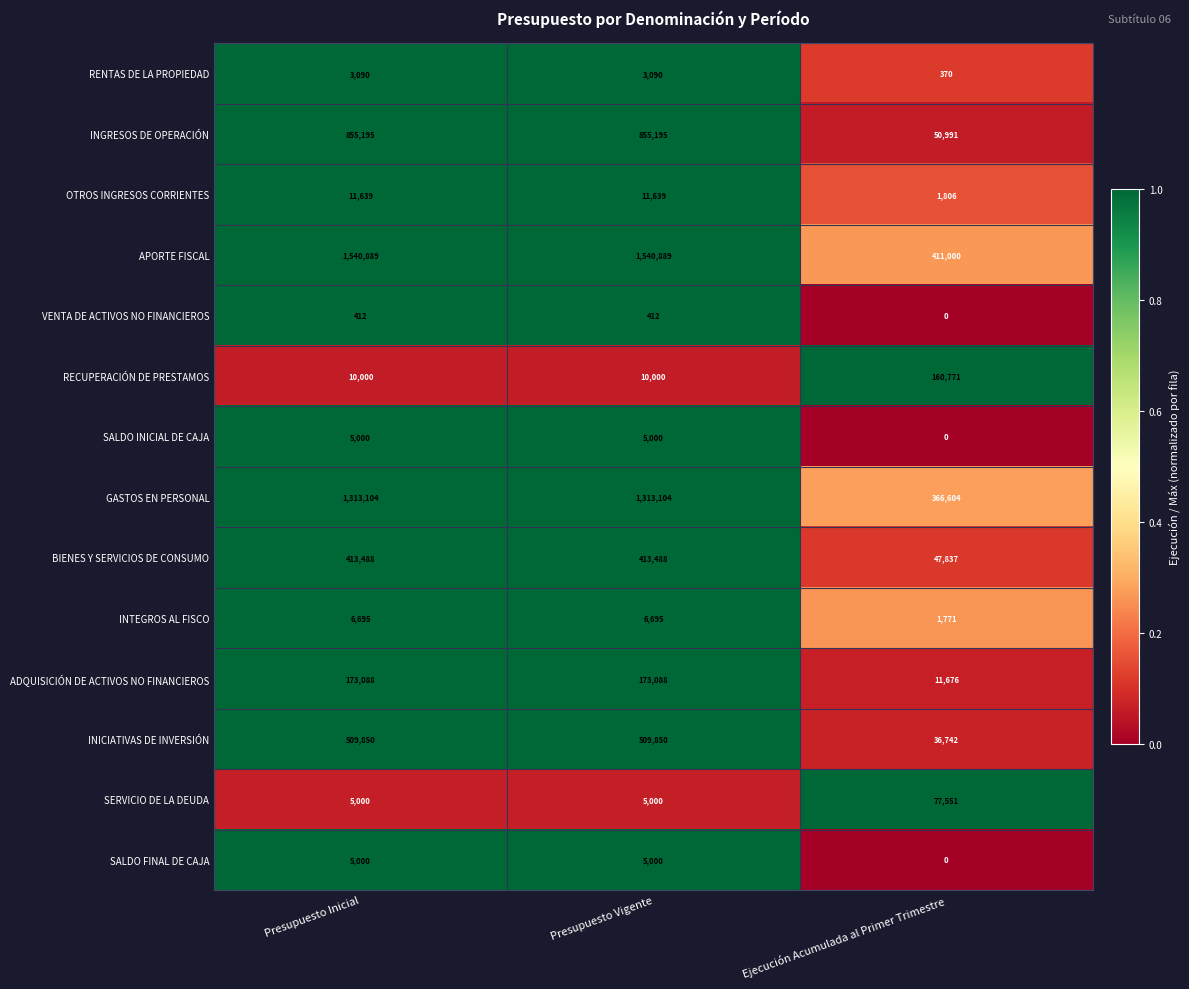

How many data points does each series have?

3